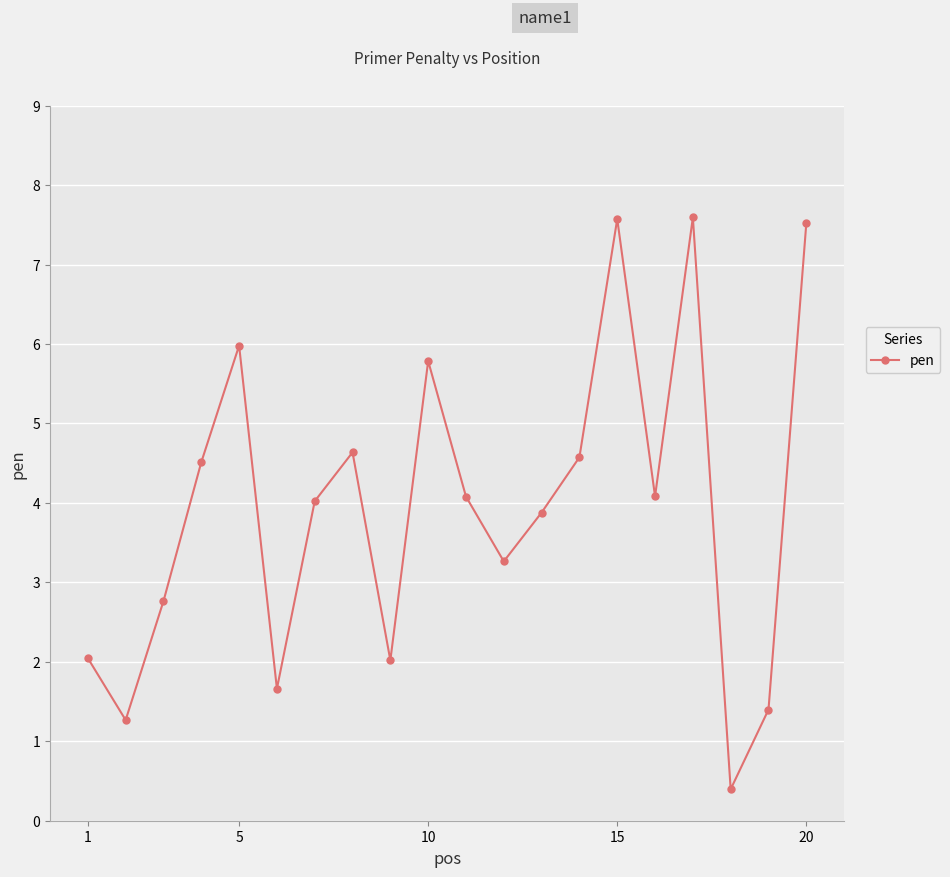

What is the value of the 14th point from the left?

4.6